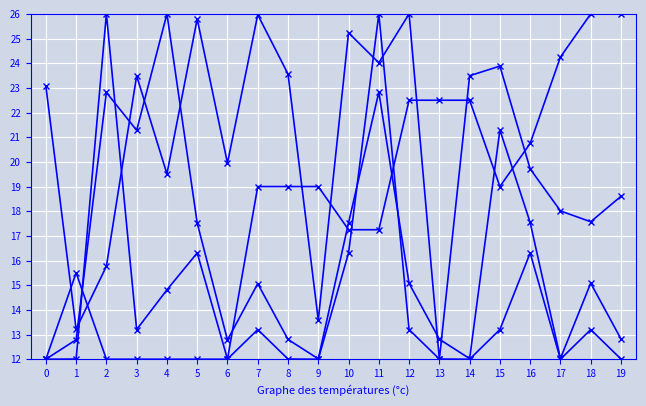

The value of Away Team Code at 3 is 41.5. True or false?

False